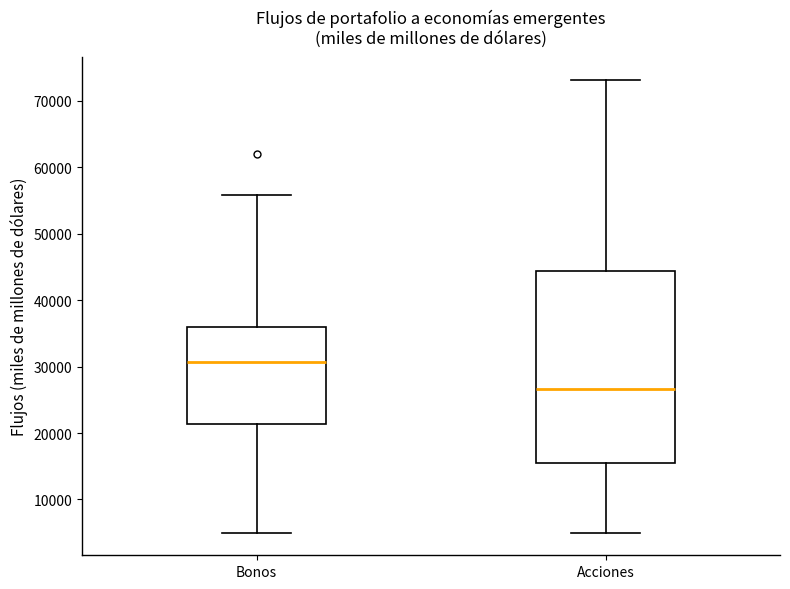

Reading left to right, read every box against the y-axis: the position of its median line, the range the box covers, and the ends of its whiskers. The values are not printed on the chart, so give them approximately, as read against the axis.

Bonos: median 31000, box 21000 to 36000, whiskers 5000 to 56000
Acciones: median 27000, box 16000 to 44000, whiskers 5000 to 73000